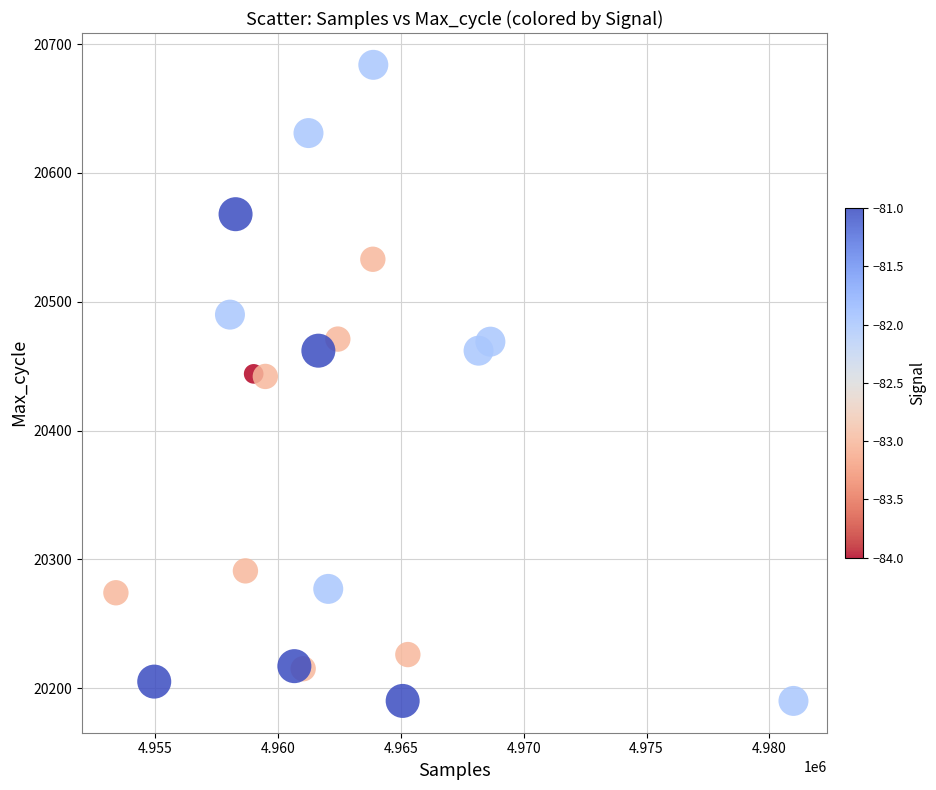

What is the range of Y values (max minus min)?

494